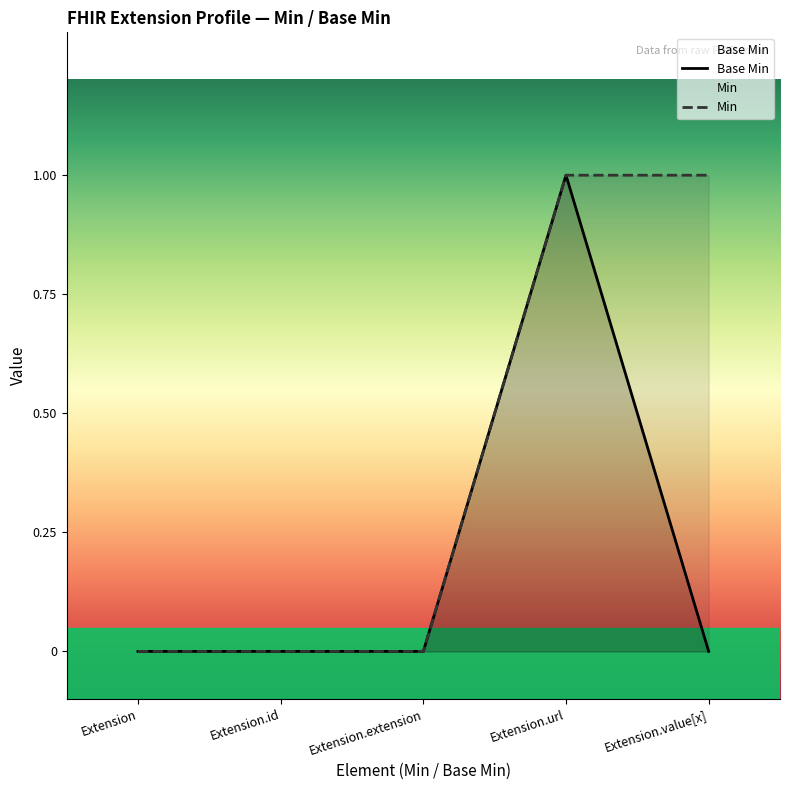

What is the value of the Base Min point at the 4th from the left?

1